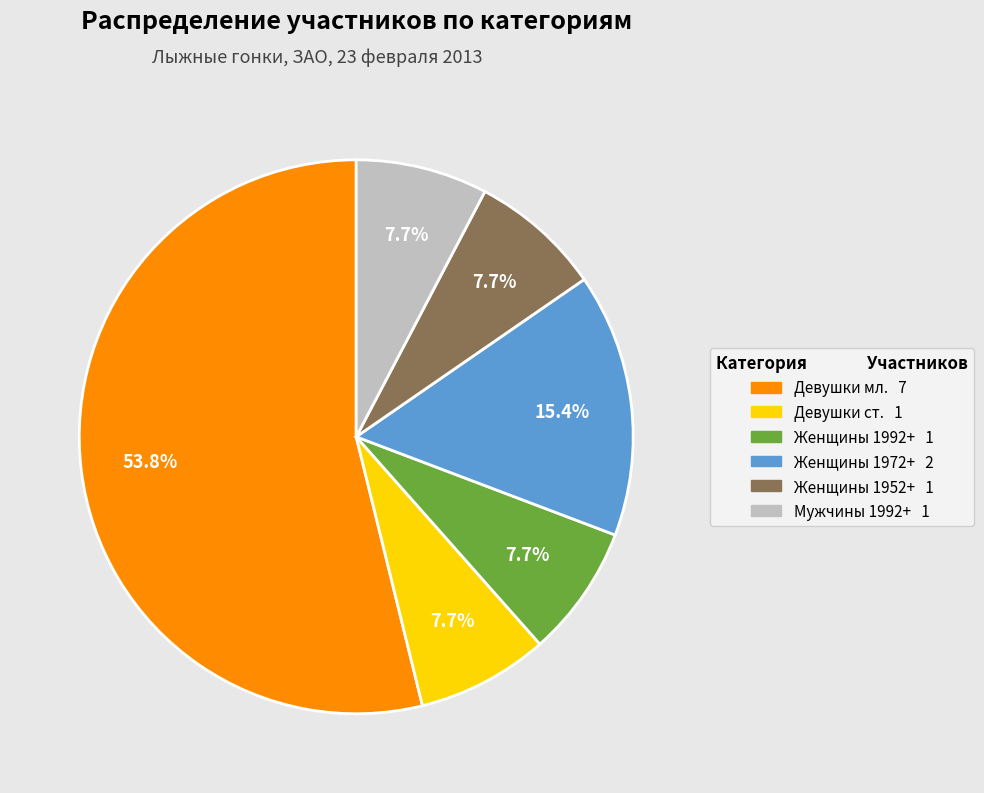

Is there any slice that represents more than half of the pie?

Yes